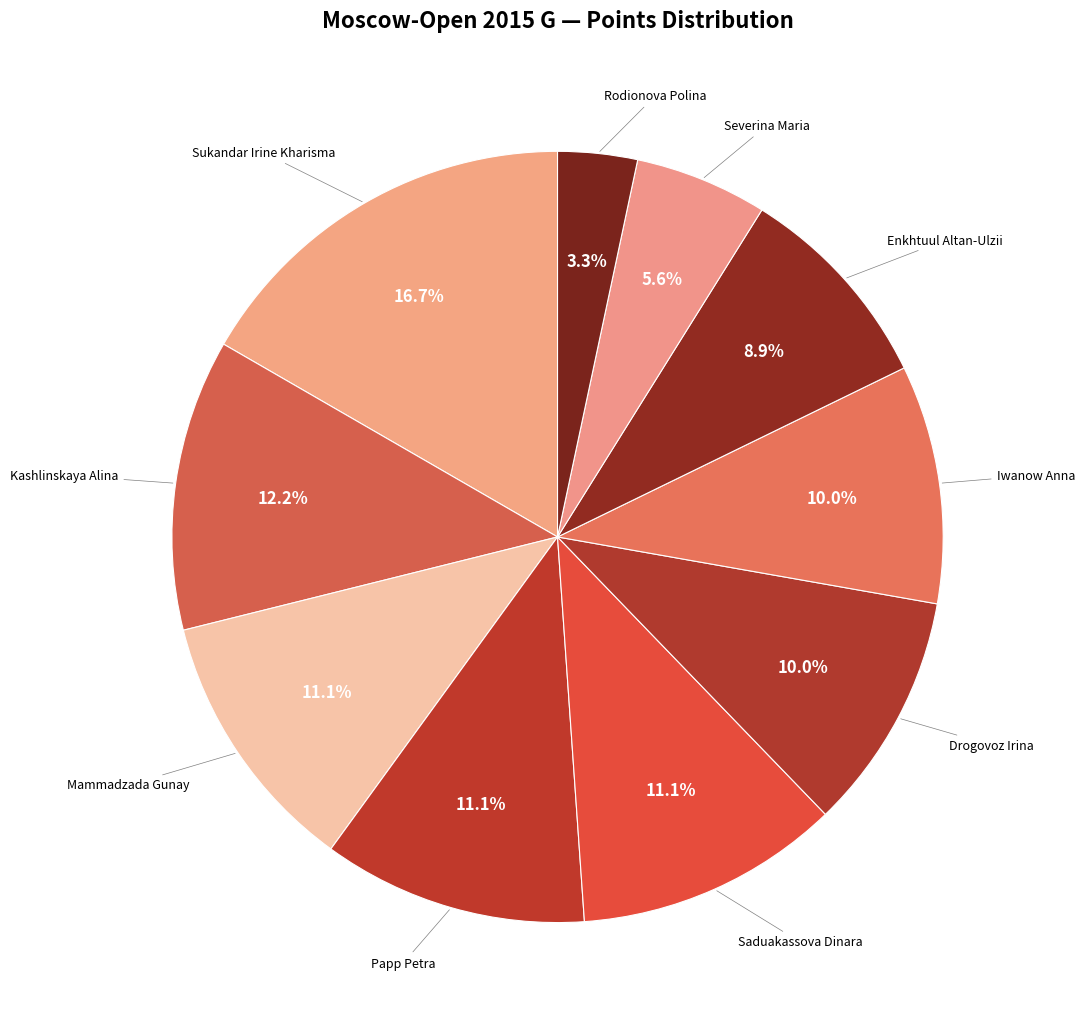

How many slices are in this pie chart?

10